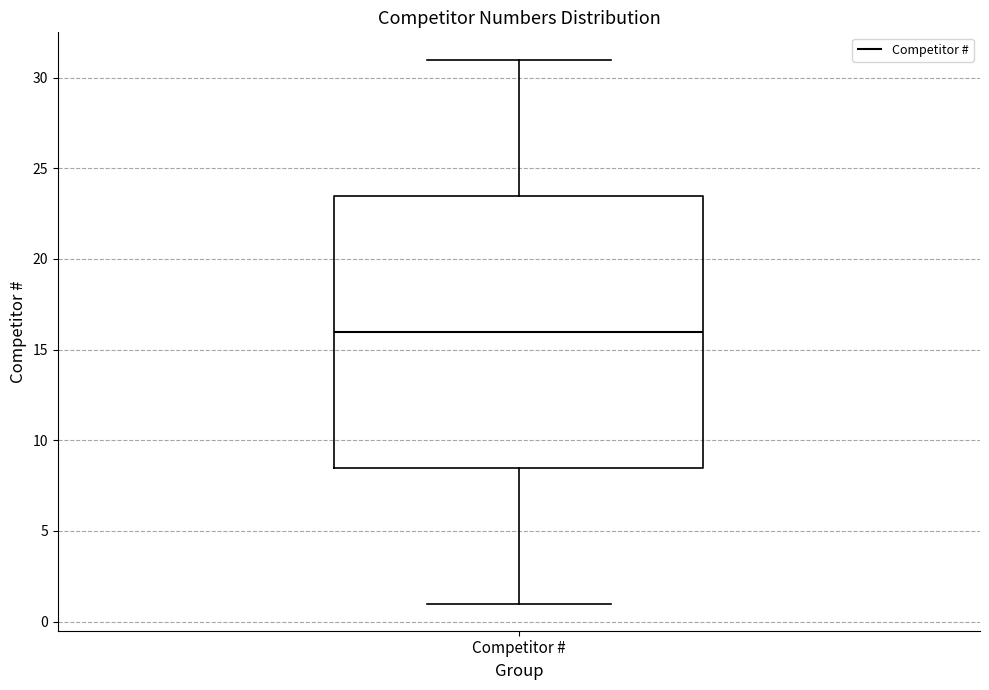

Read this box plot against the y-axis: the position of the median line, the range covered by the box, and the ends of both whiskers. The values are not printed on the chart, so give them approximately, as read against the axis.

median 16.0, box 8.5 to 23.5, whiskers 1.0 to 31.0